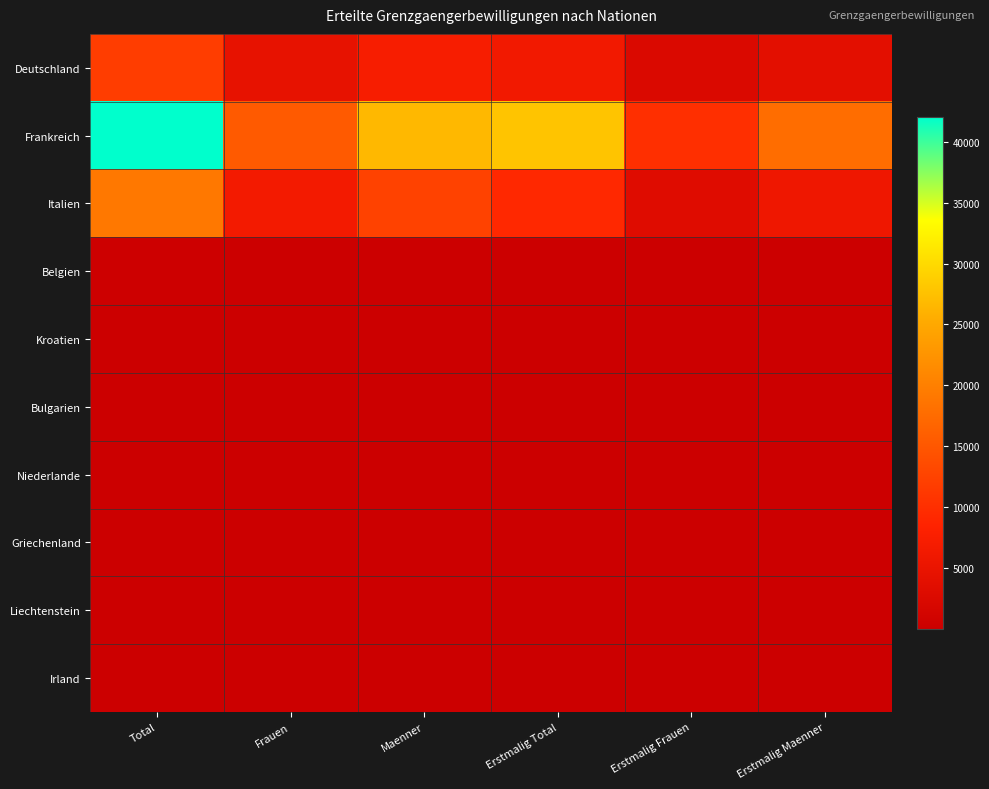

Which series has the largest range (max minus min)?

Frankreich